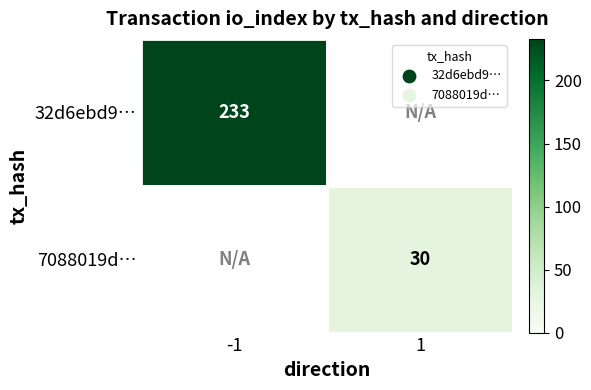

The value of 7088019d… at 1 is 30. True or false?

True